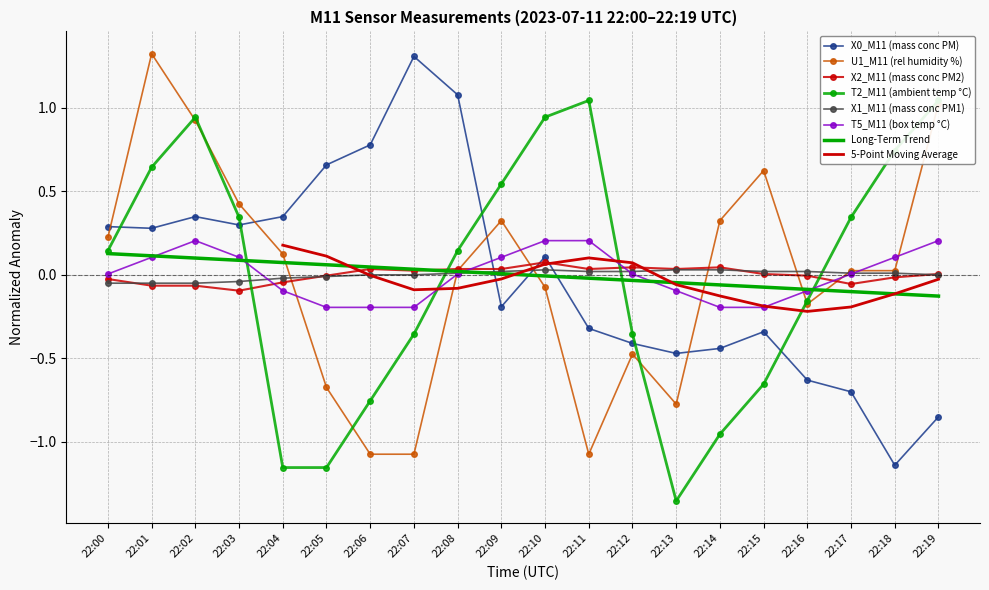

What is the value of the T5_M11 (box temp °C) point at the 10th from the left?

0.1